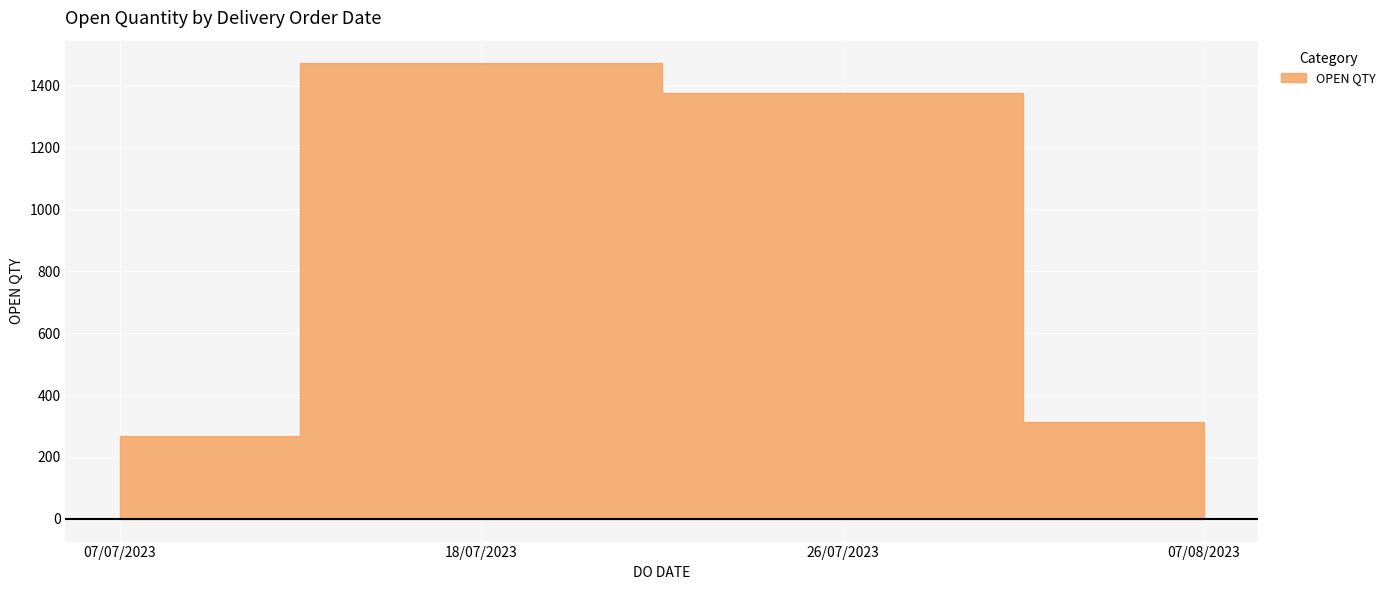

What is the difference between the values at 07/08/2023 and 18/07/2023?

1160